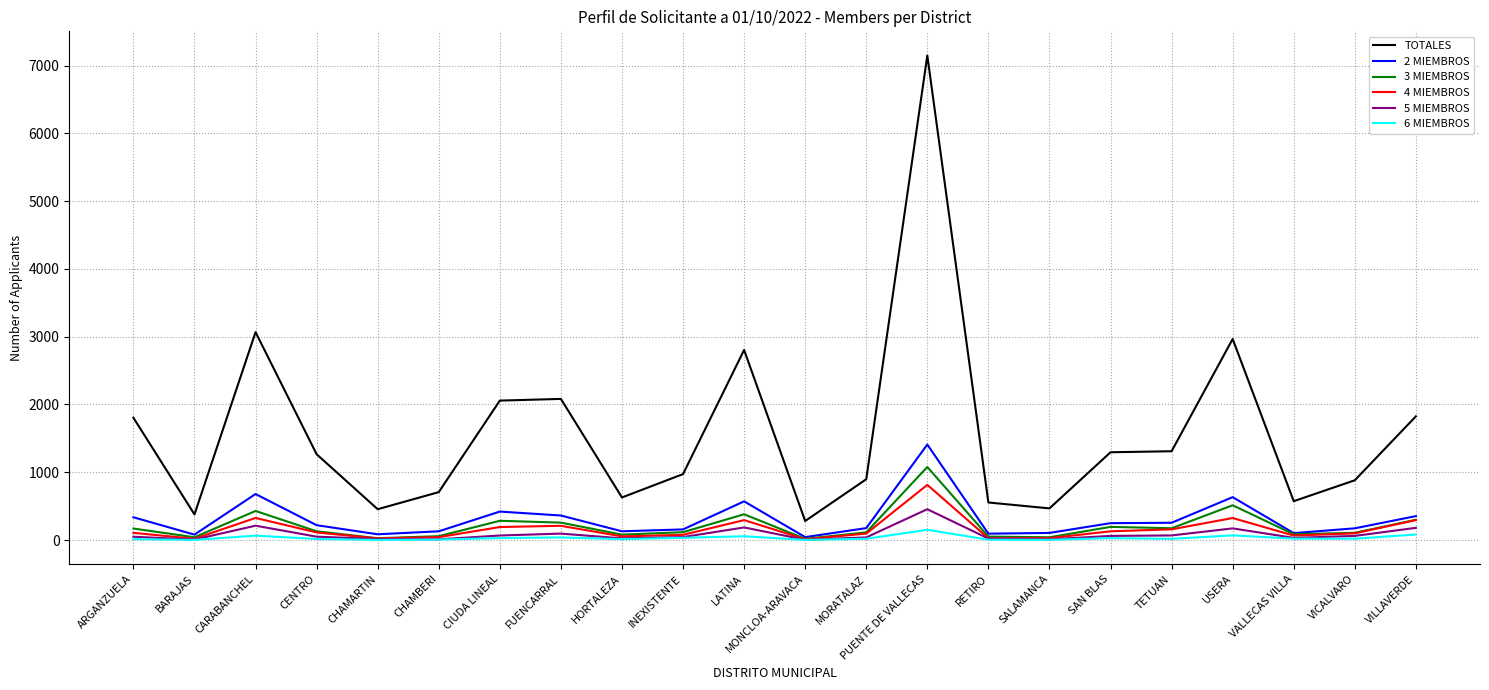

At which category is the sum across all series the highest?

PUENTE DE VALLECAS